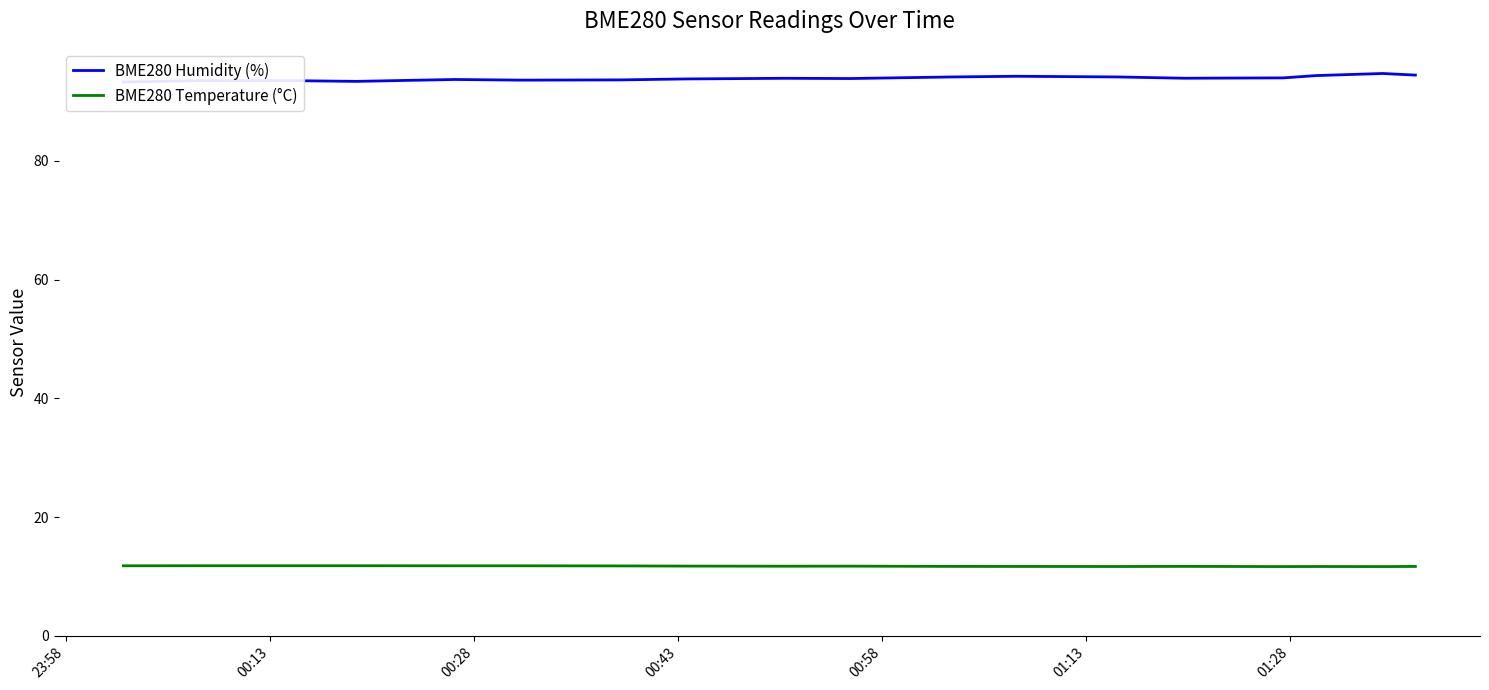

What is the highest value of the BME280 Temperature (°C) series?

11.8